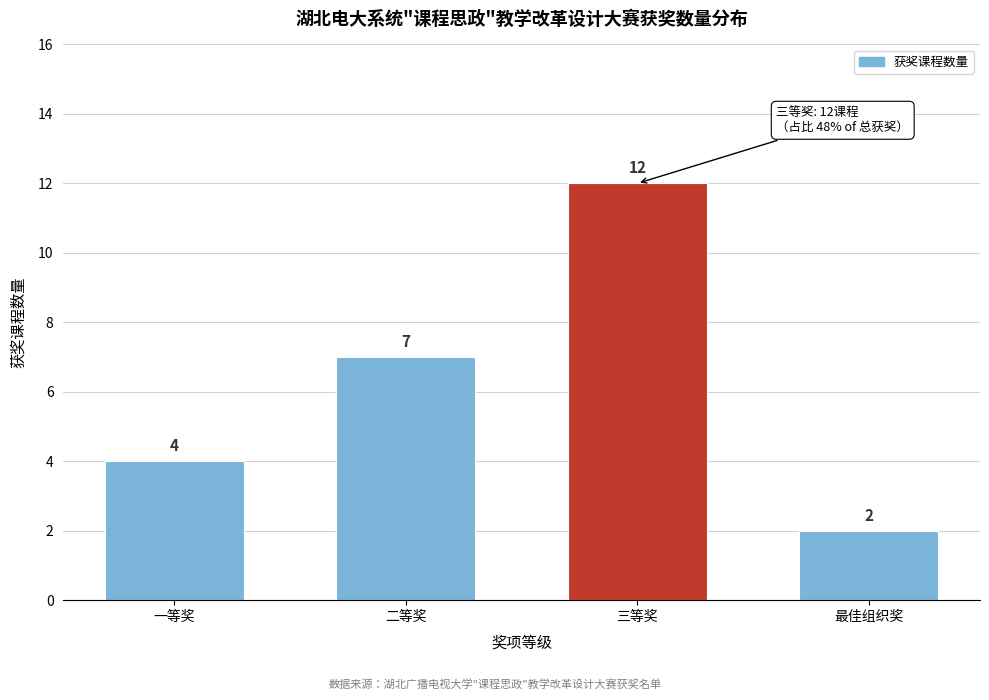

Reading left to right, transcribe all the data shown in this chart.

4	7	12	2